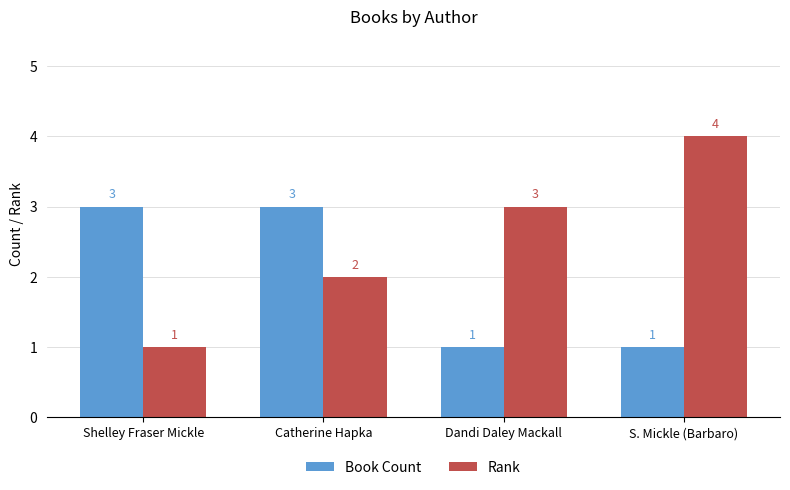

List the series in order of their overall mean, highest first.

Rank, Book Count